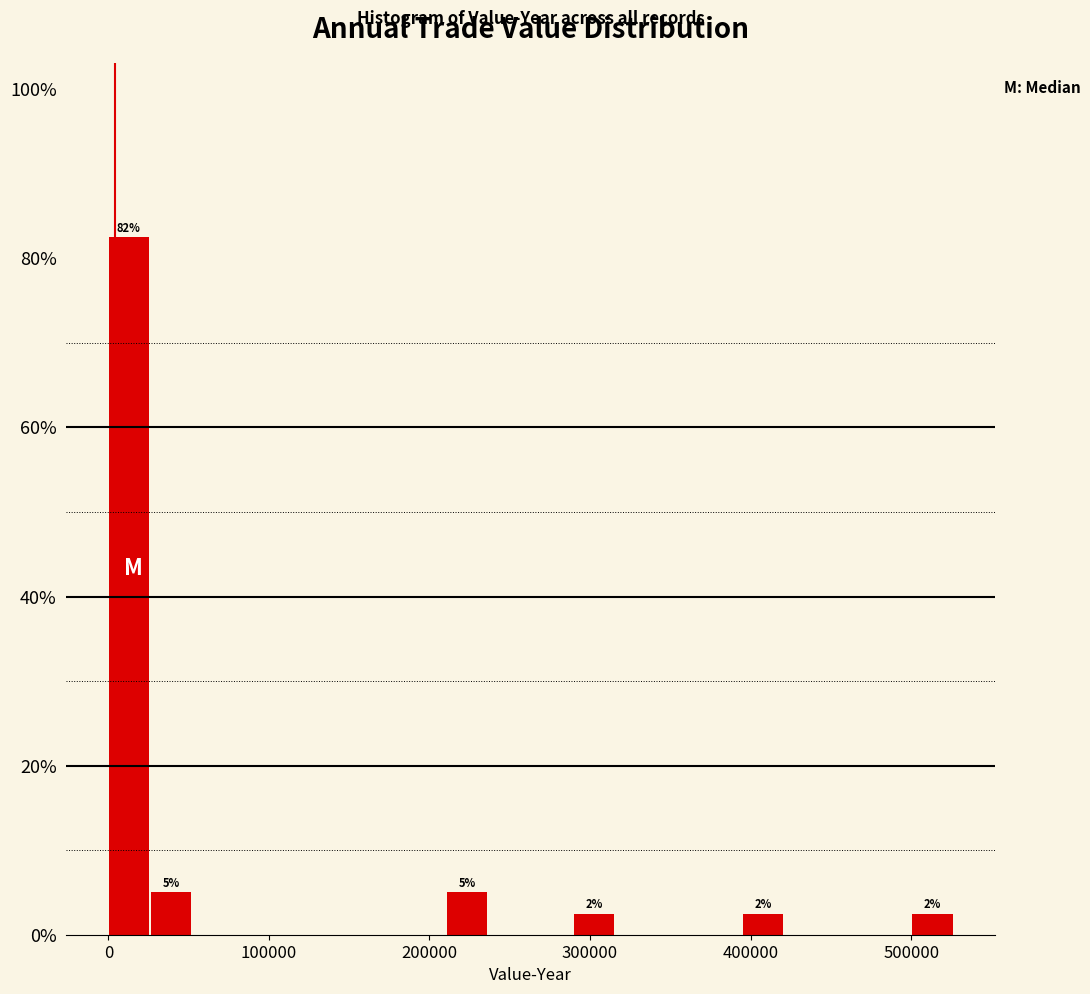

Around what value on the x-axis is the tallest bar? Give the approximate position of its centre, as read against the axis.

10000